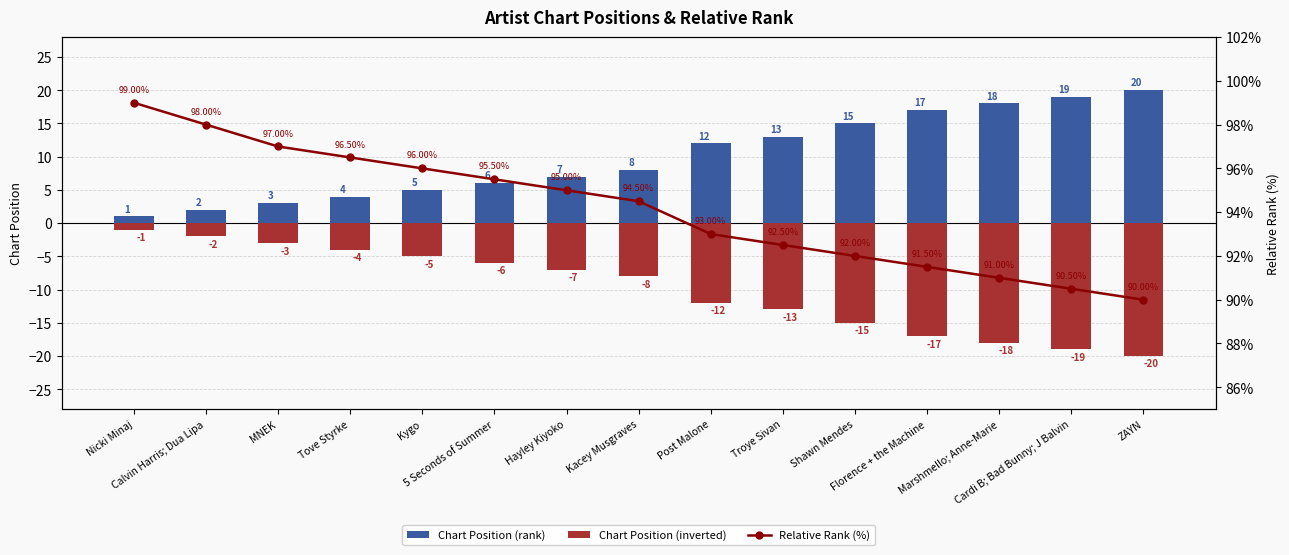

Which series has the widest spread of values?

Chart Position (rank)